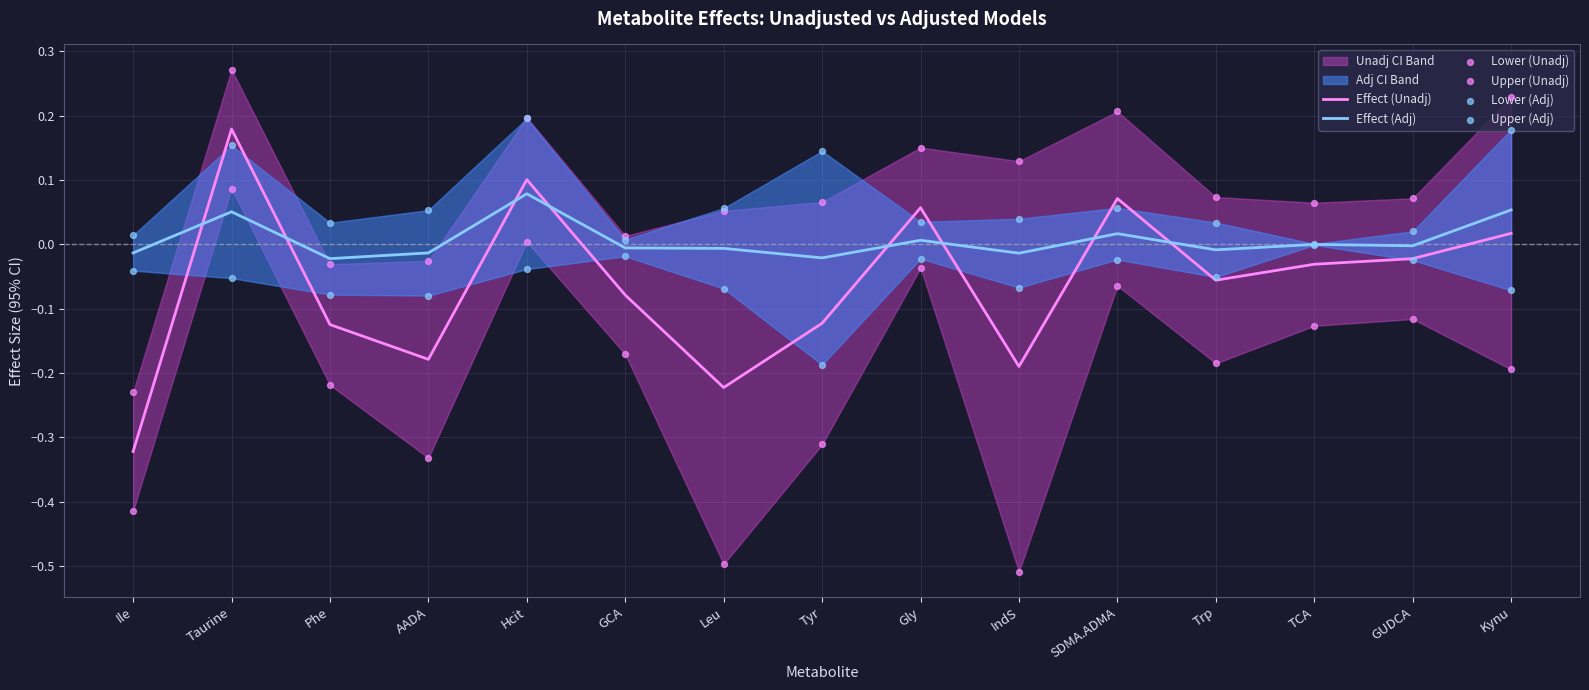

At how many categories does at least one series exceed 0?

15